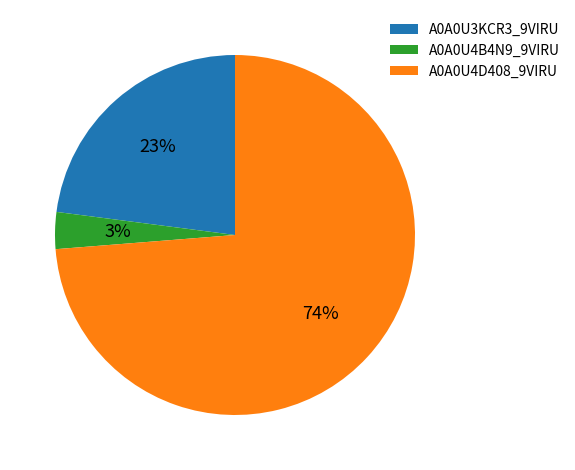

What is the ratio of the value at A0A0U3KCR3_9VIRU to the value at A0A0U4D408_9VIRU?

0.3